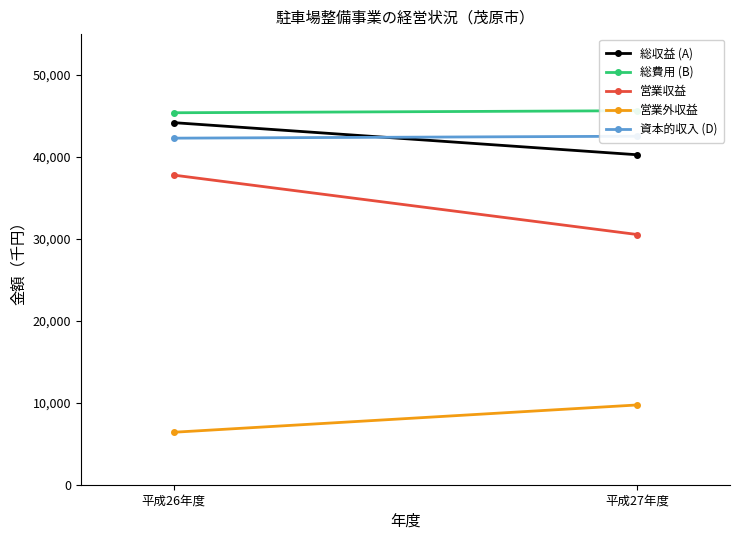

At 平成26年度, list the series in order from largest to smallest.

総費用 (B), 総収益 (A), 資本的収入 (D), 営業収益, 営業外収益